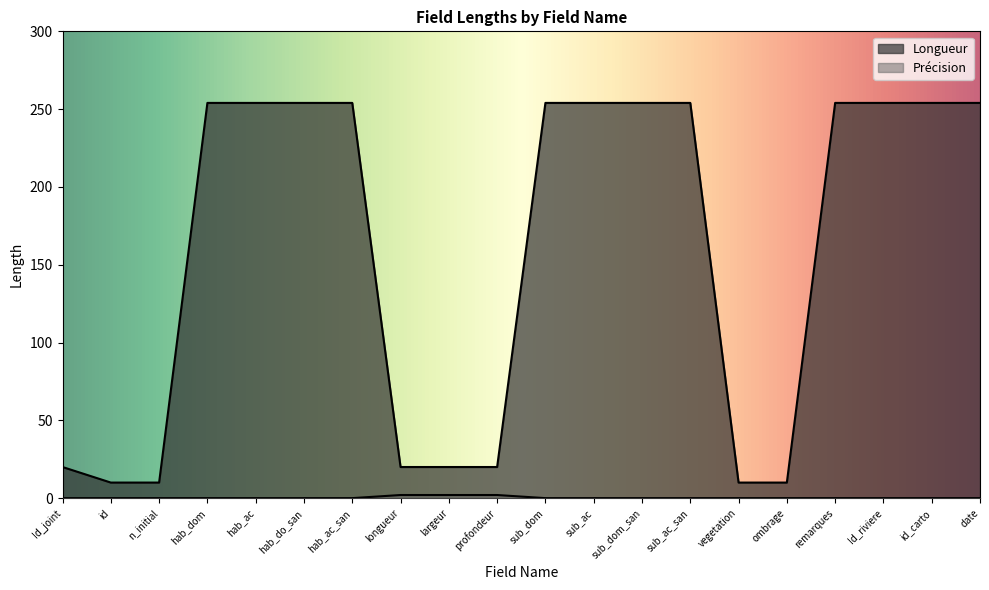

What is the label of the 17th point from the left?

remarques